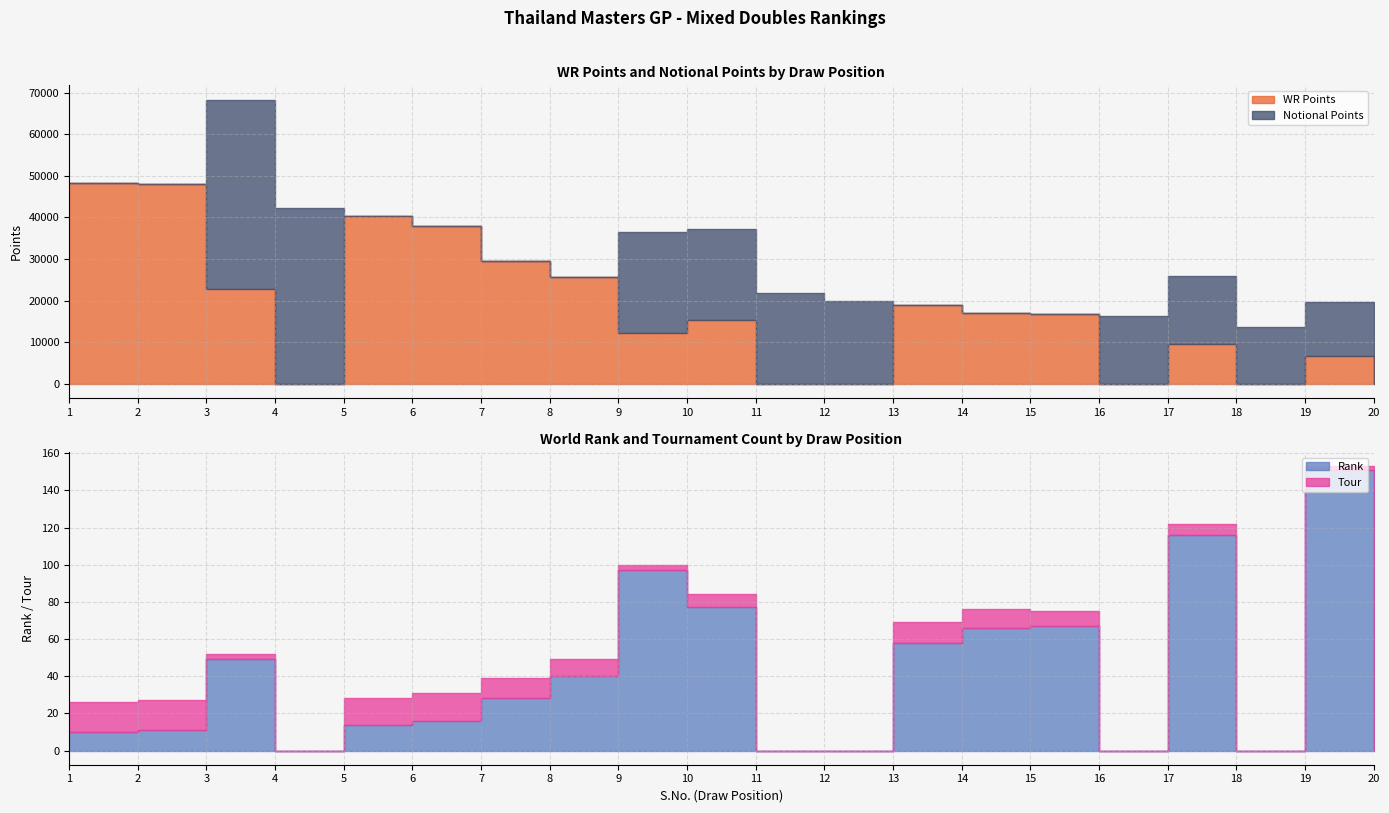

What is the sum of the Tour values at 7 and 16?

11